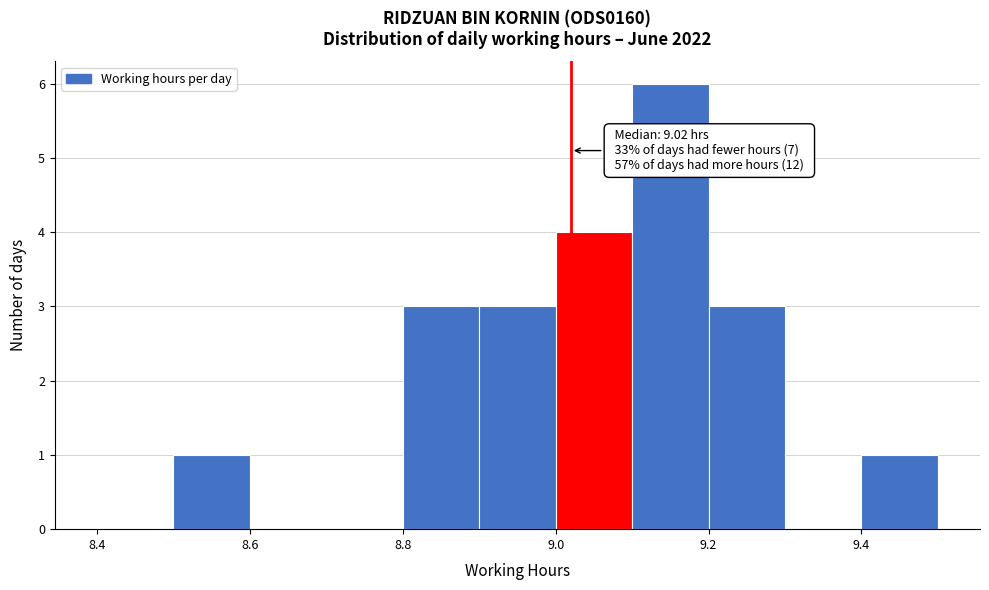

Over which range of the x-axis is the bar tallest?

9.1 to 9.2